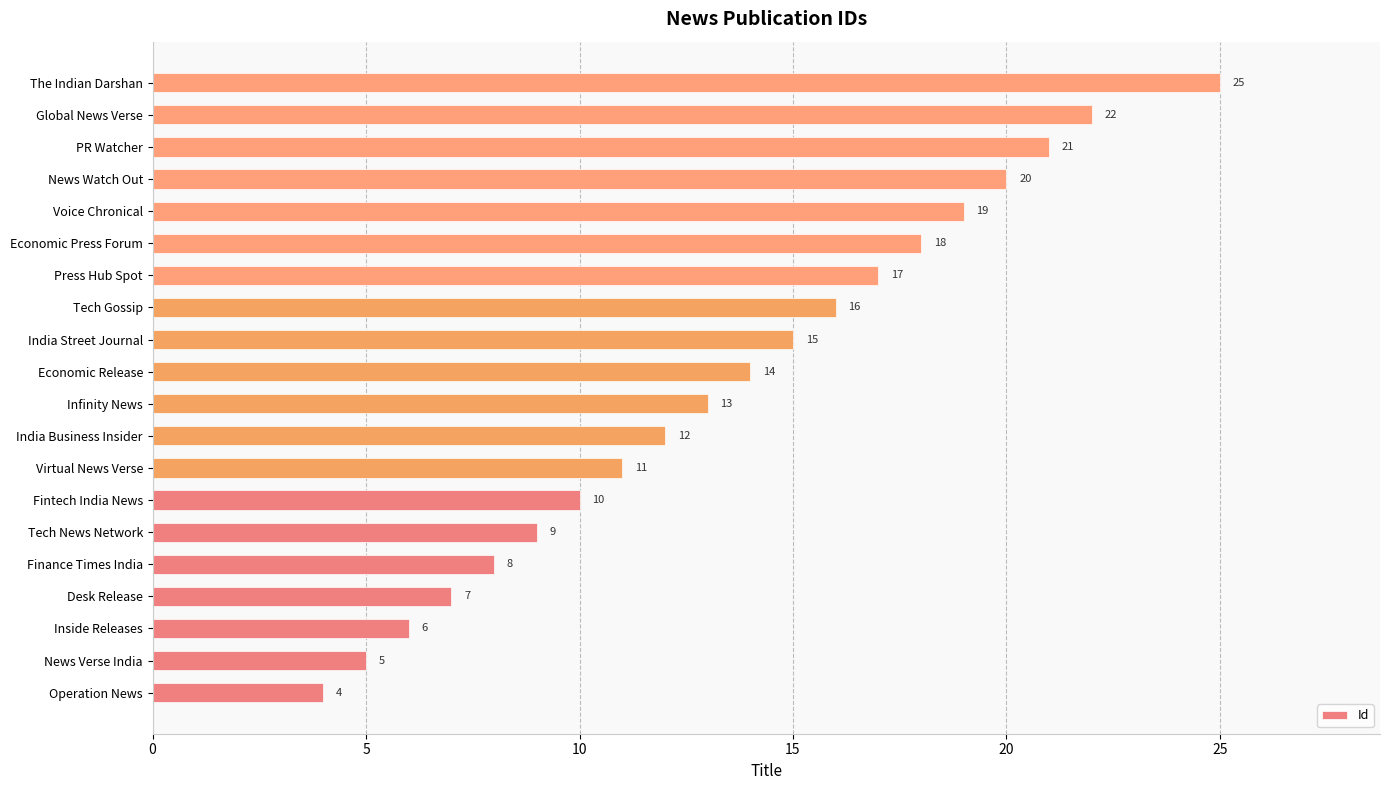

Rank the categories by value from lowest to highest.

Operation News, News Verse India, Inside Releases, Desk Release, Finance Times India, Tech News Network, Fintech India News, Virtual News Verse, India Business Insider, Infinity News, Economic Release, India Street Journal, Tech Gossip, Press Hub Spot, Economic Press Forum, Voice Chronical, News Watch Out, PR Watcher, Global News Verse, The Indian Darshan